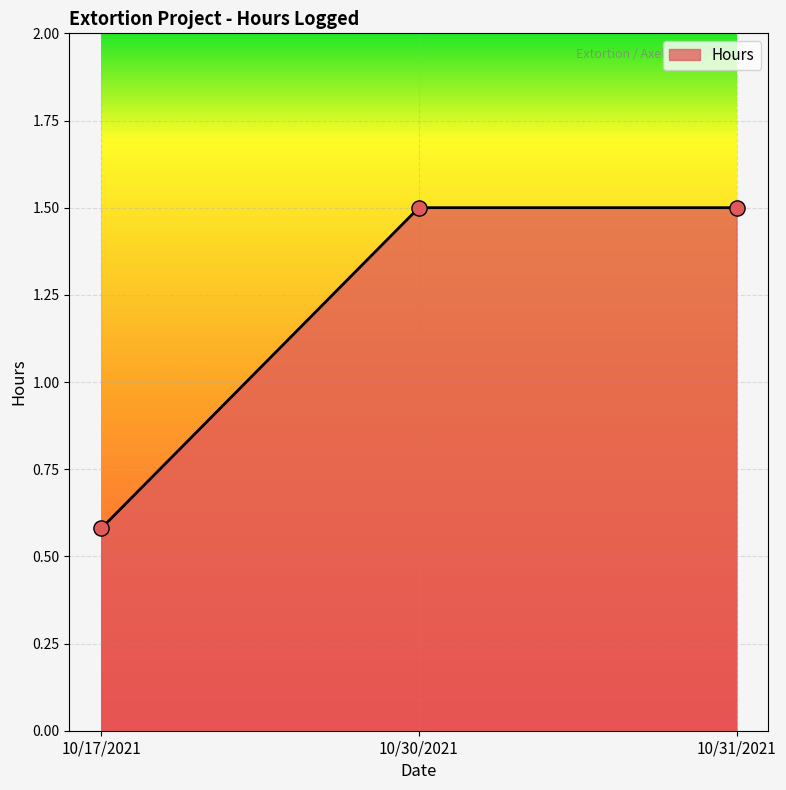

Which has a higher value, 10/31/2021 or 10/17/2021?

10/31/2021